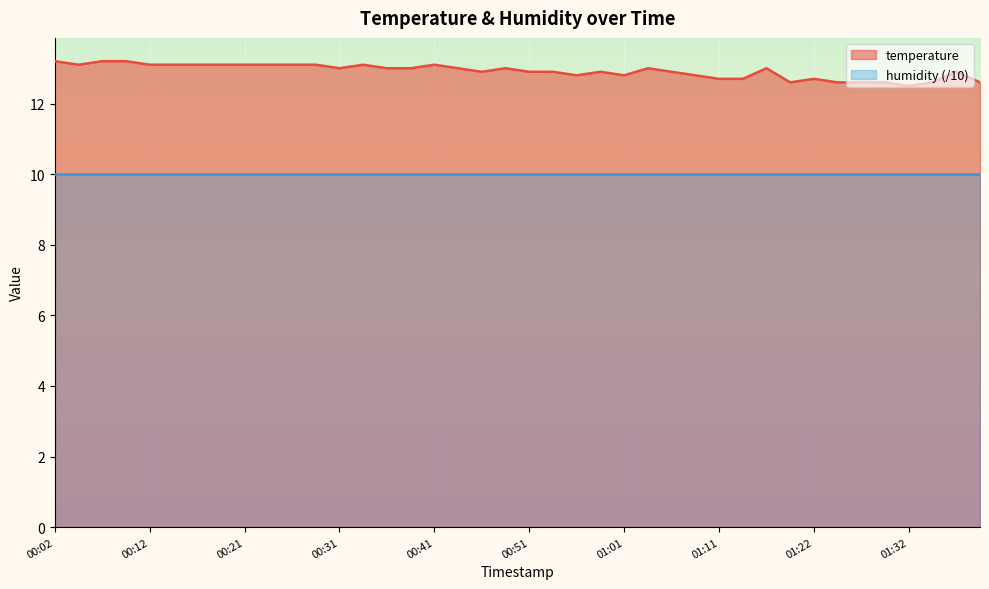

Reading left to right, what are all the values shown in this chart?

13.2	13.1	13.2	13.2	13.1	13.1	13.1	13.1	13.1	13.1	13.1	13.1	13.0	13.1	13.0	13.0	13.1	13.0	12.9	13.0	12.9	12.9	12.8	12.9	12.8	13.0	12.9	12.8	12.7	12.7	13.0	12.6	12.7	12.6	12.6	12.6	12.5	12.6	12.9	12.6